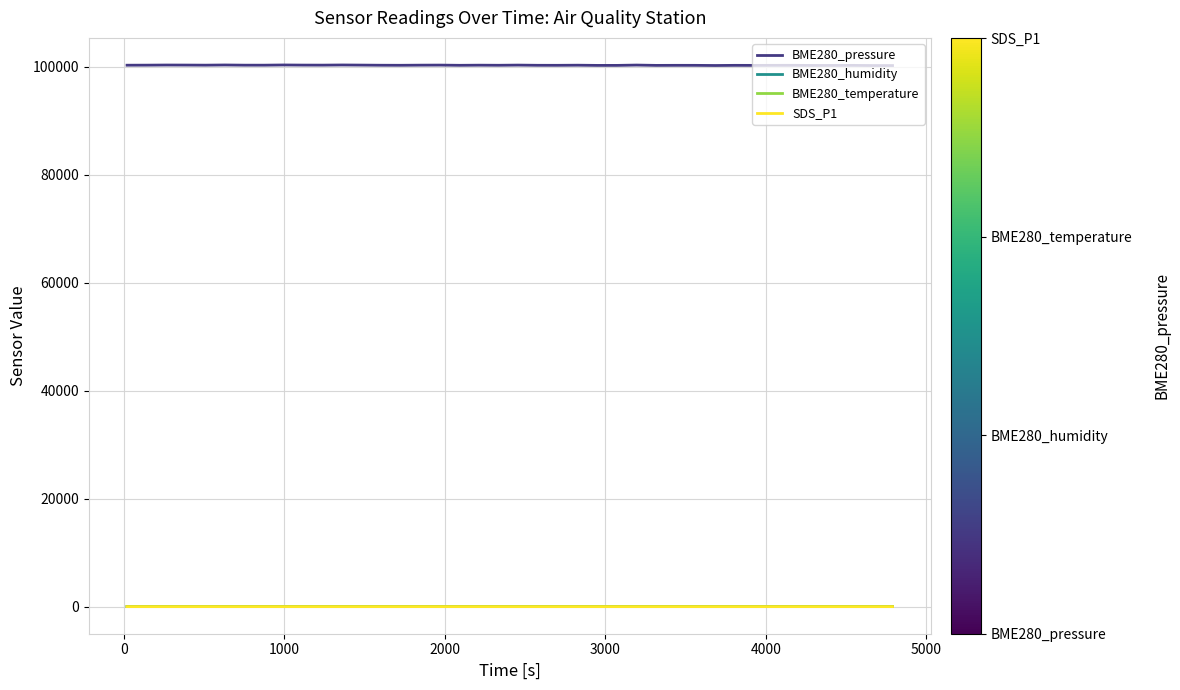

Which series has the largest range (max minus min)?

BME280_pressure